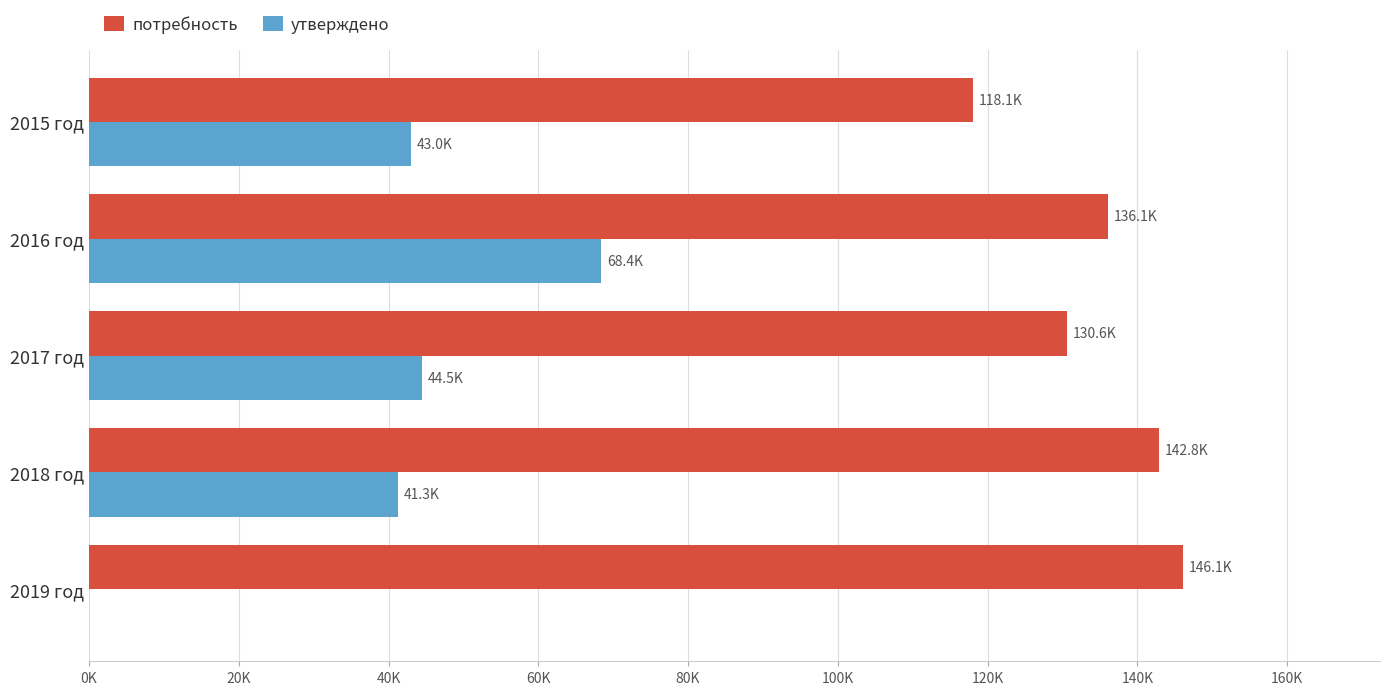

What is the average value of the потребность series?

134737.8